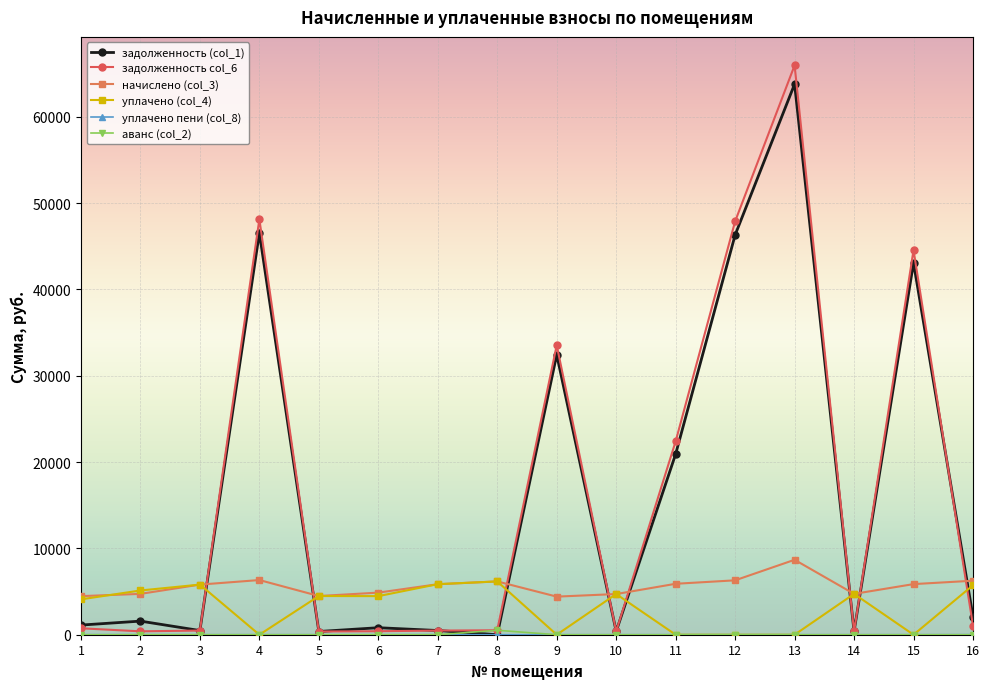

What is the value of the начислено (col_3) point at the 14th from the left?

4731.8